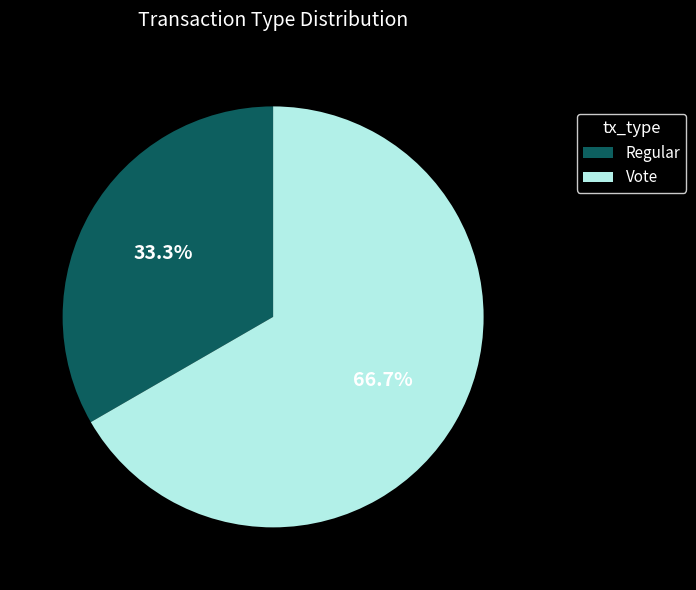

What is the ratio of the value at Vote to the value at Regular?

2.0